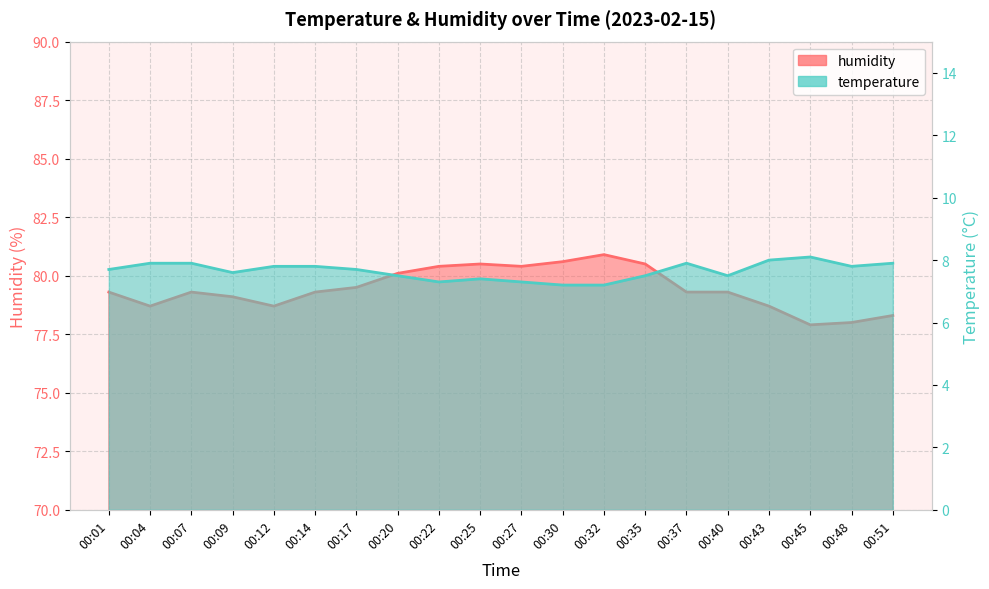

True or false: temperature has a value of 10.1 at 00:12.

False